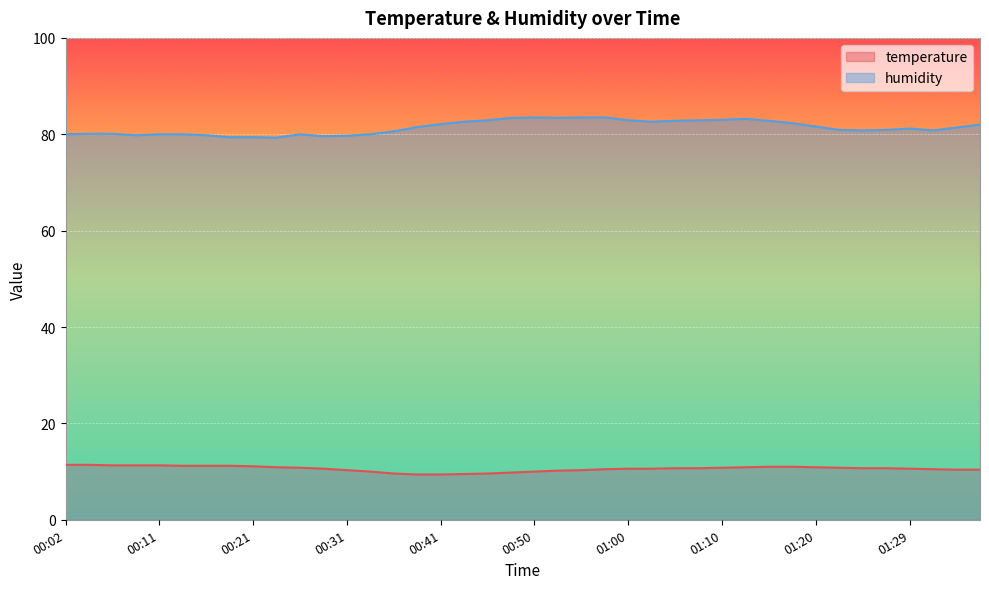

Reading left to right, transcribe all the data shown in this chart.

temperature: 11.4	11.4	11.3	11.3	11.3	11.2	11.2	11.2	11.1	10.9	10.8	10.6	10.3	10.0	9.6	9.4	9.4	9.5	9.6	9.8	10.0	10.2	10.3	10.5	10.6	10.6	10.7	10.7	10.8	10.9	11.0	11.0	10.9	10.8	10.7	10.7	10.6	10.5	10.4	10.4
humidity: 80.0	80.1	80.1	79.8	80.0	80.0	79.8	79.4	79.4	79.3	80.0	79.6	79.7	80.0	80.6	81.5	82.1	82.6	82.9	83.4	83.5	83.4	83.5	83.5	82.9	82.6	82.8	82.9	83.0	83.2	82.8	82.3	81.6	80.9	80.8	80.9	81.2	80.8	81.4	82.0